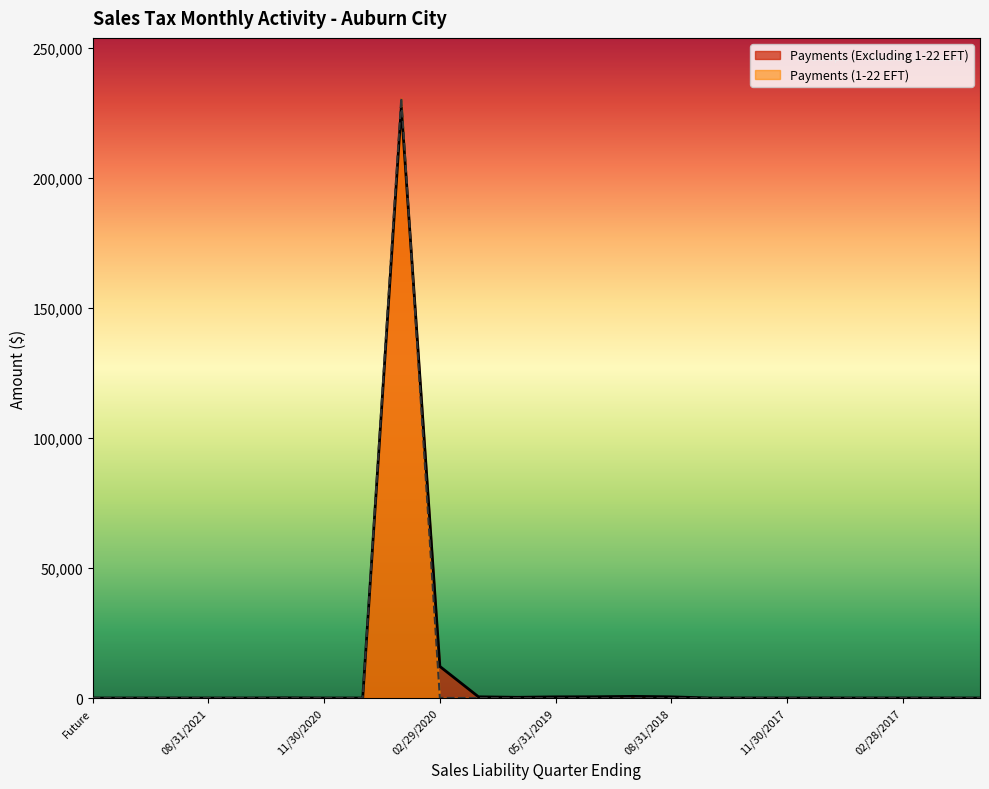

What is the average value of the Payments (Excluding 1-22 EFT) series?

10092.8